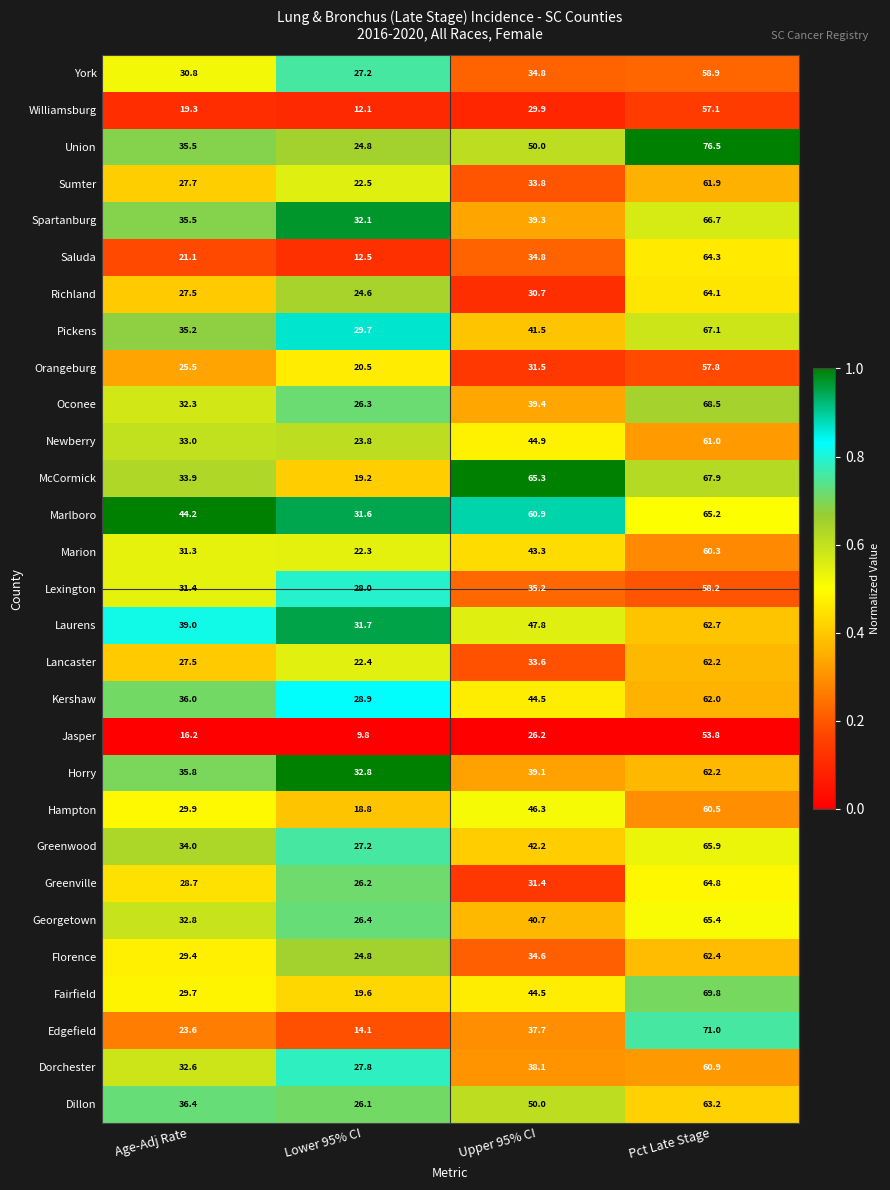

What is the difference between the highest and lowest values at Pct Late Stage?

22.7